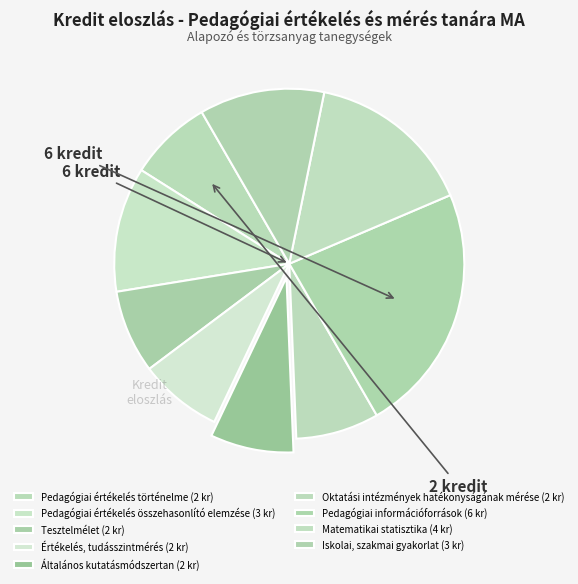

Rank the categories by value from lowest to highest.

Pedagógiai értékelés történelme, Tesztelmélet, Értékelés, tudásszintmérés, Általános kutatásmódszertan, Oktatási intézmények hatékonyságának mérése, Pedagógiai értékelés összehasonlító elemzése, Iskolai, szakmai gyakorlat, Matematikai statisztika, Pedagógiai információforrások